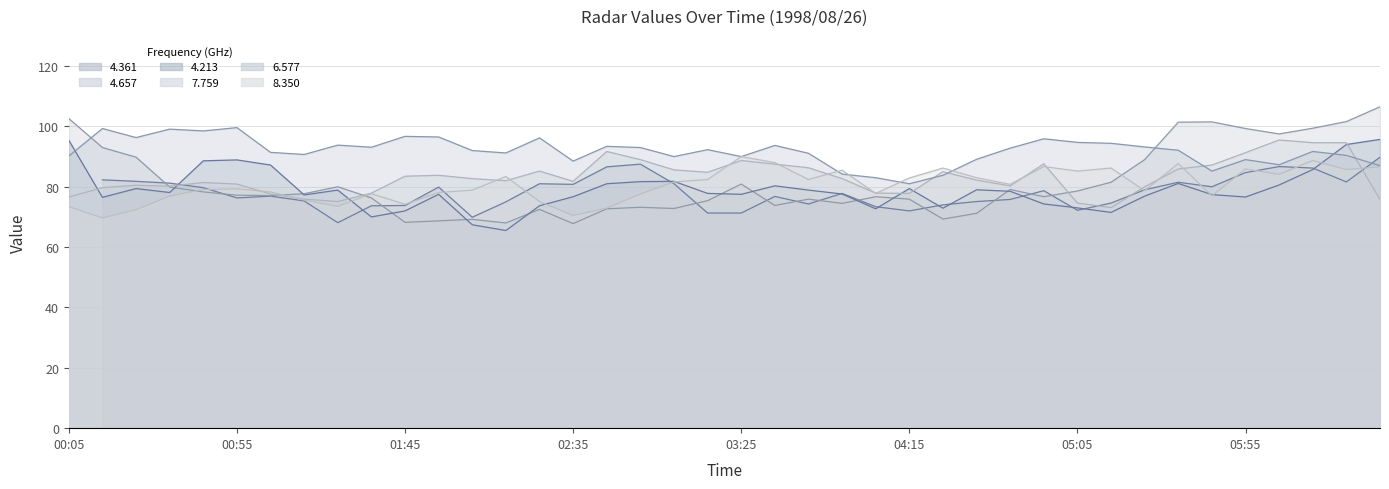

What is the smallest value displayed?

65.5